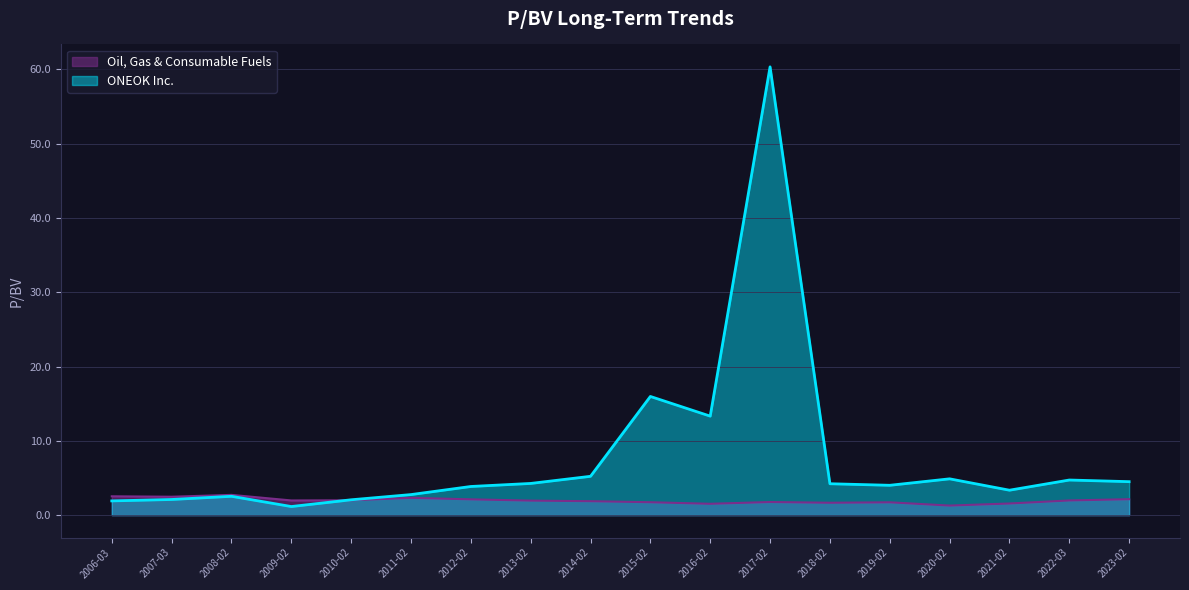

What is the average value of the Oil, Gas & Consumable Fuels series?

2.0